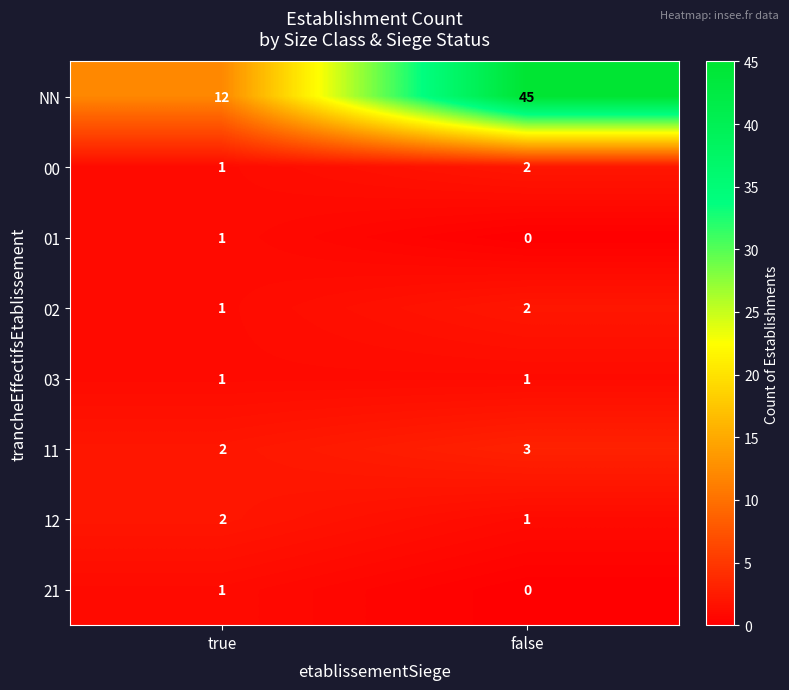

At which category is the sum across all series the highest?

false